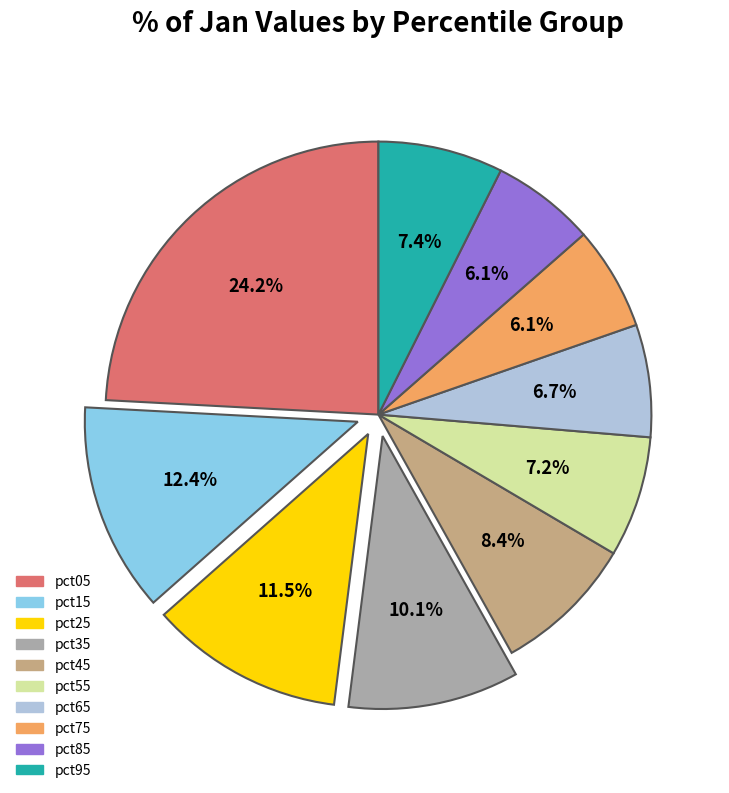

How many segments does this pie chart have?

10